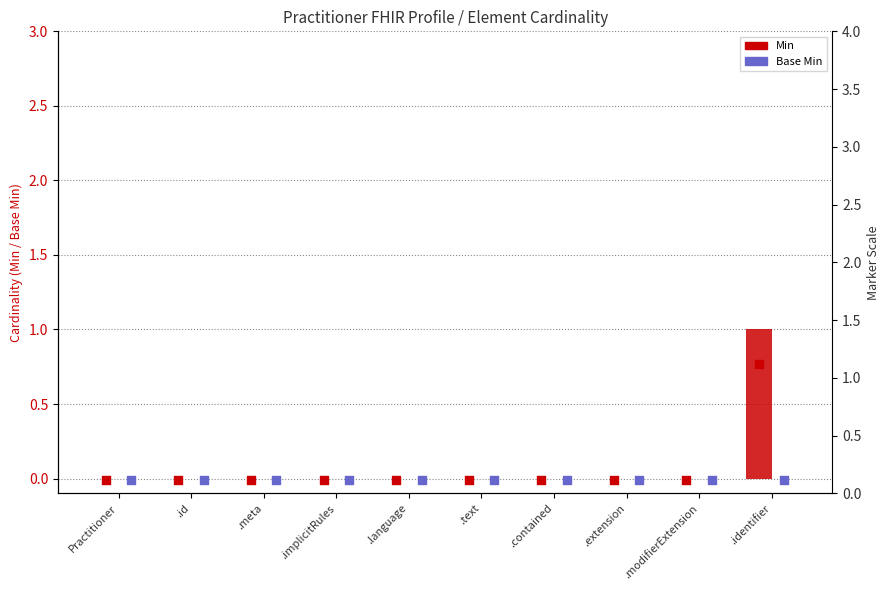

At which category is the sum across all series the highest?

.identifier